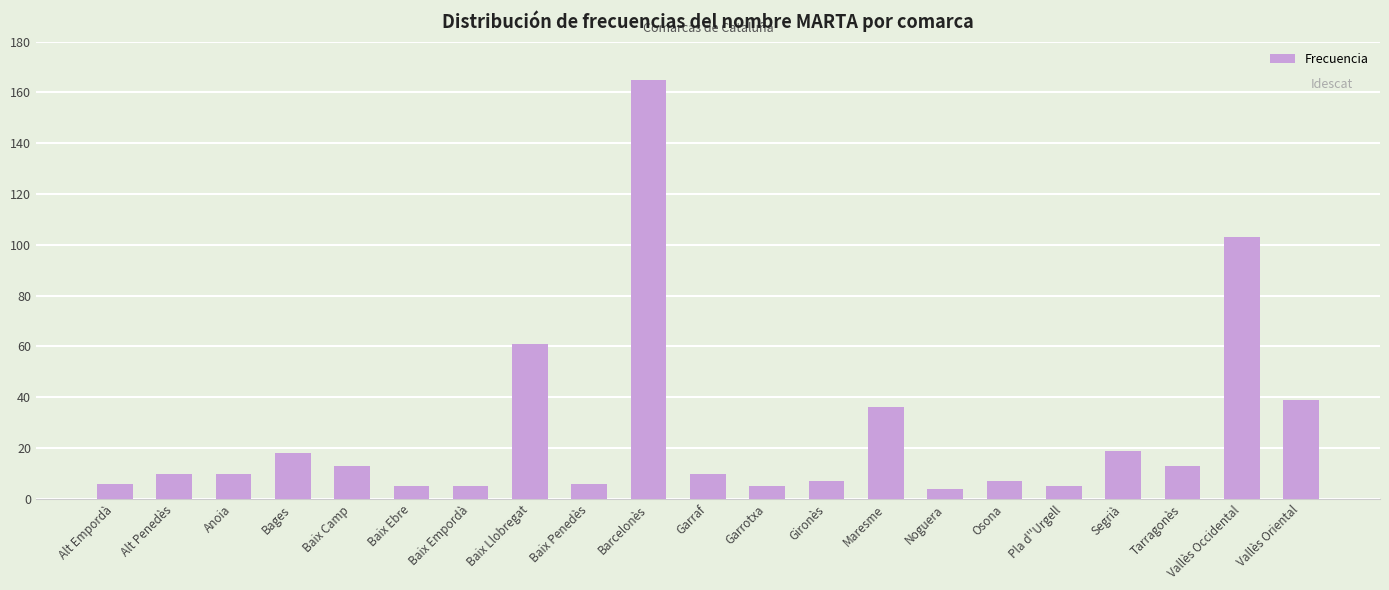

Reading right to left, list all the values displayed in this chart.

39	103	13	19	5	7	4	36	7	5	10	165	6	61	5	5	13	18	10	10	6